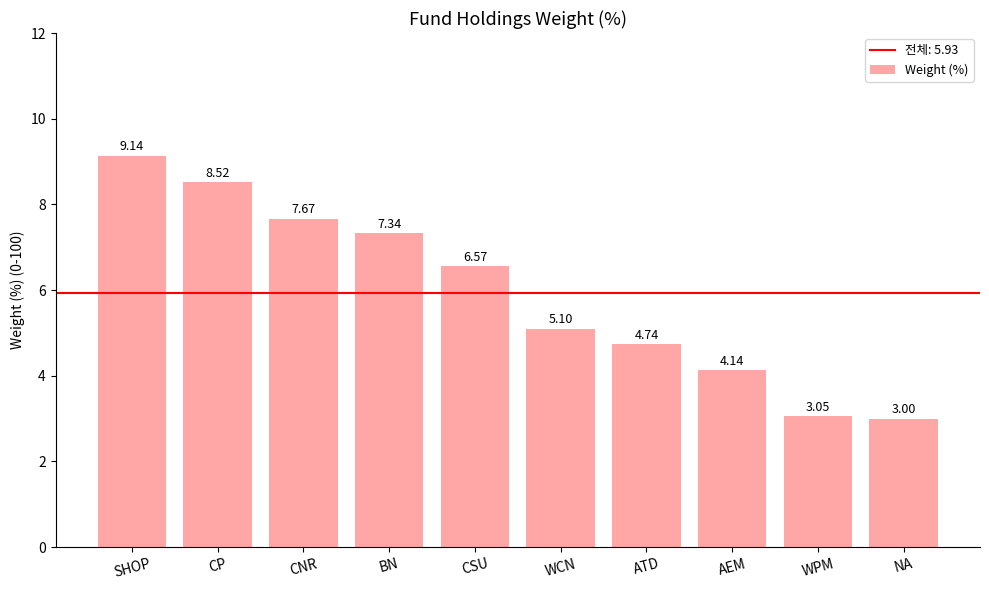

Which label corresponds to the smallest value in the chart?

NA